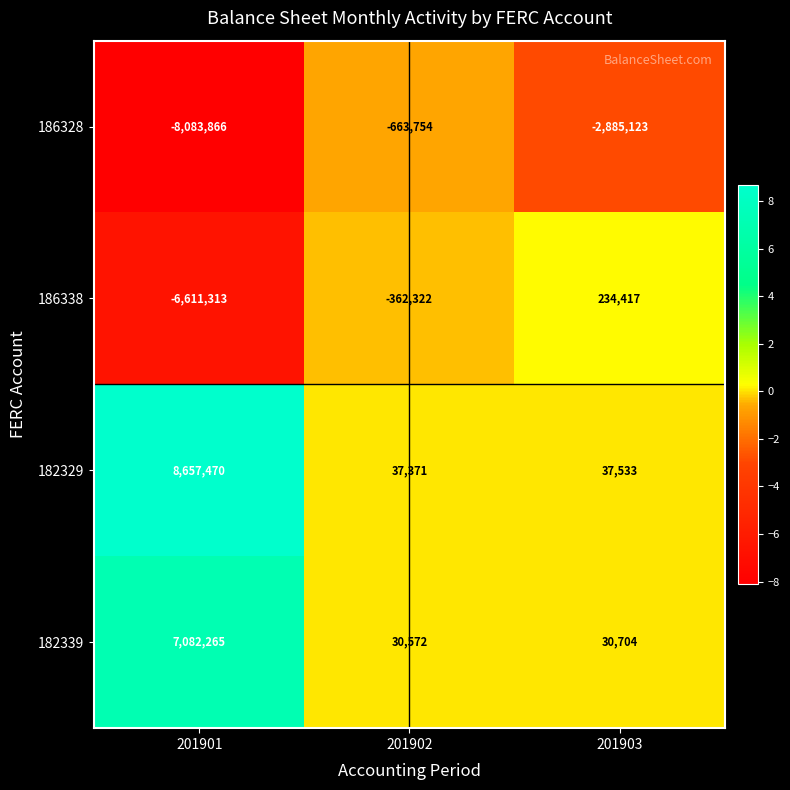

At which category is the sum across all series the highest?

201901